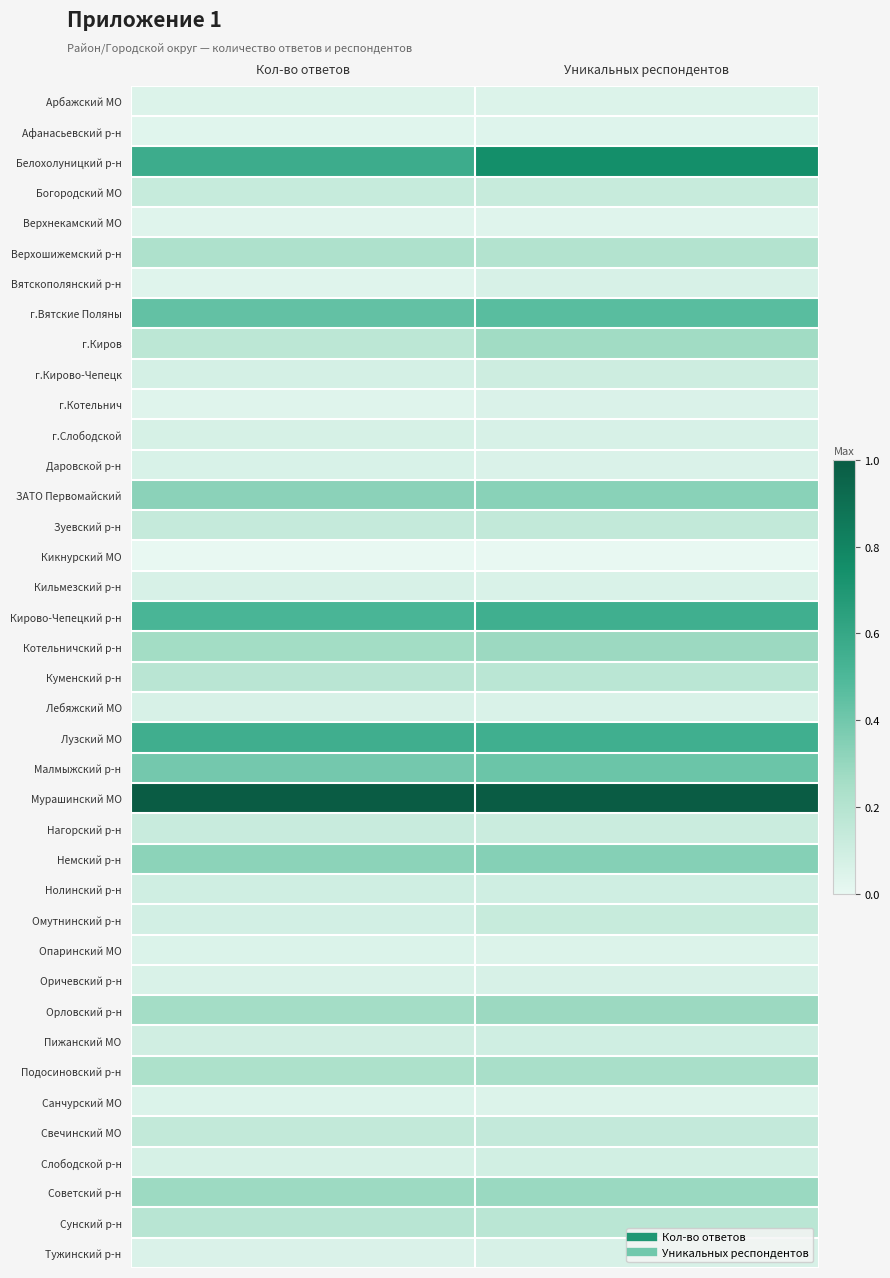

Which label corresponds to the largest value in the chart?

Кол-во ответов